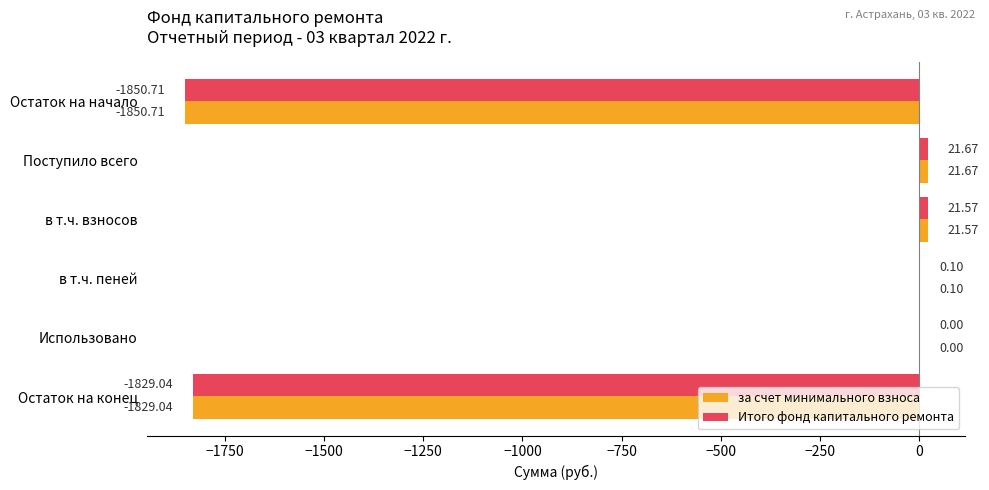

Where is Итого фонд капитального ремонта nearest to the value -914?

Использовано